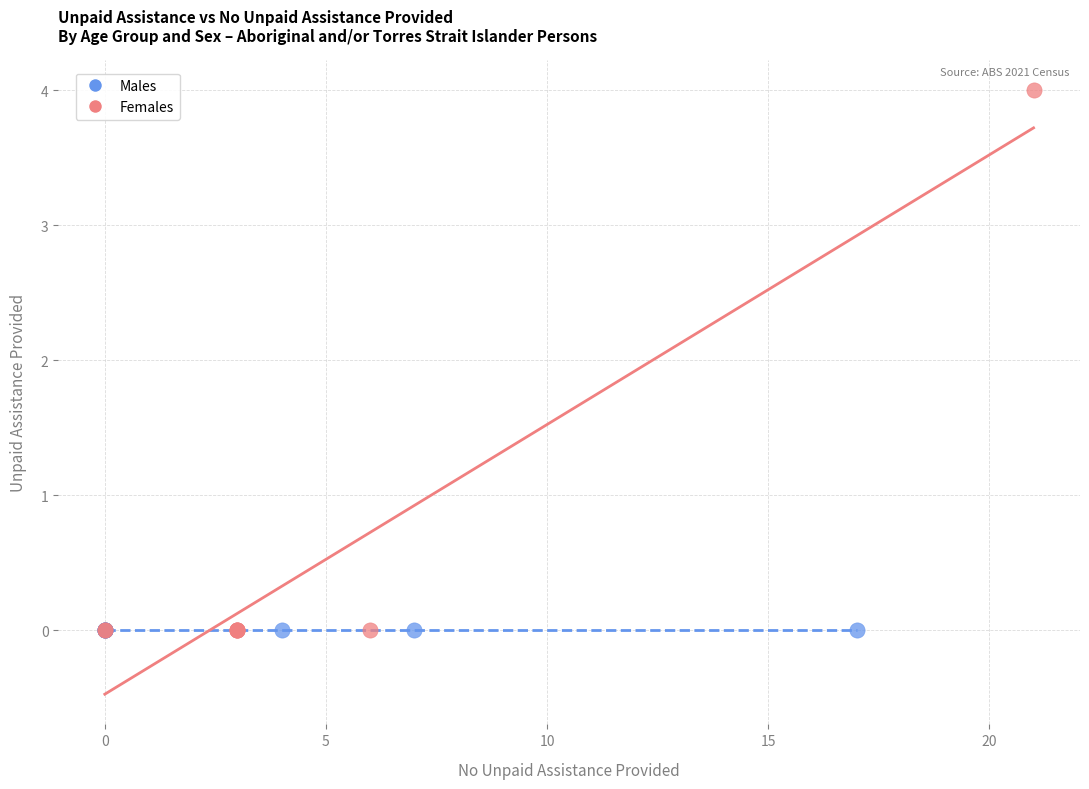

Which series contains the highest Y value?

Females